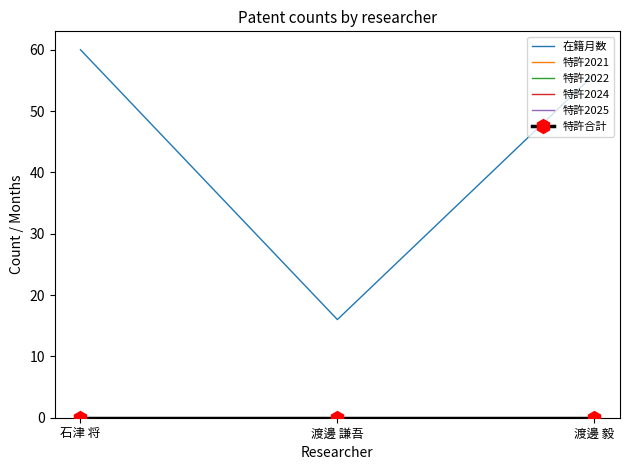

Which series changed the most between 渡邊 謙吾 and 渡邊 毅?

在籍月数